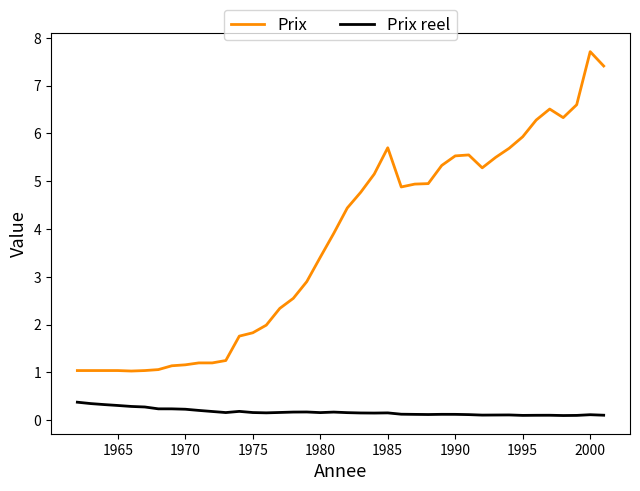

List the series in order of their overall mean, highest first.

Prix, Prix reel